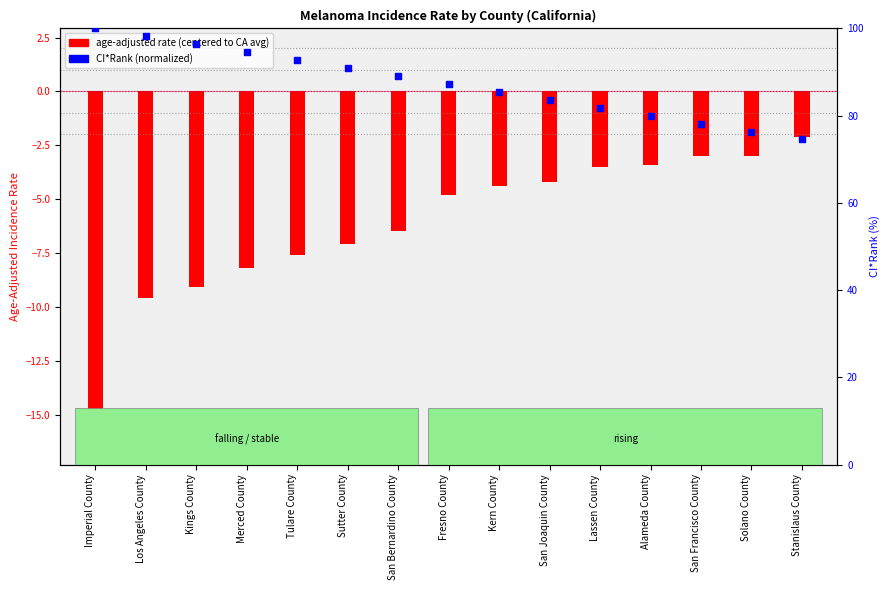

Approximately how many times larger is the value at Fresno County compared to Tulare County?

0.9